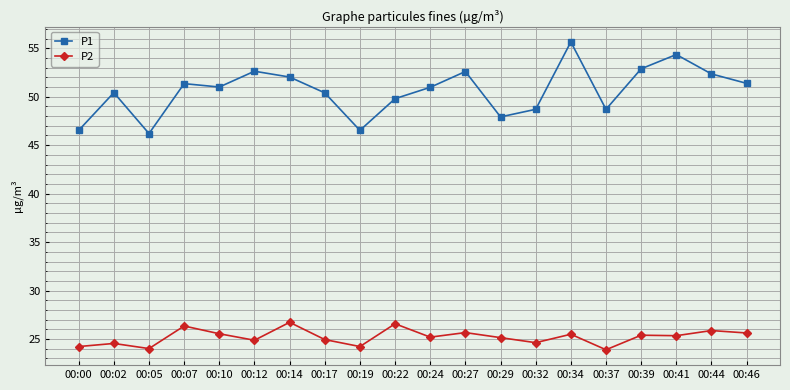

True or false: P1 and P2 intersect in this chart.

False